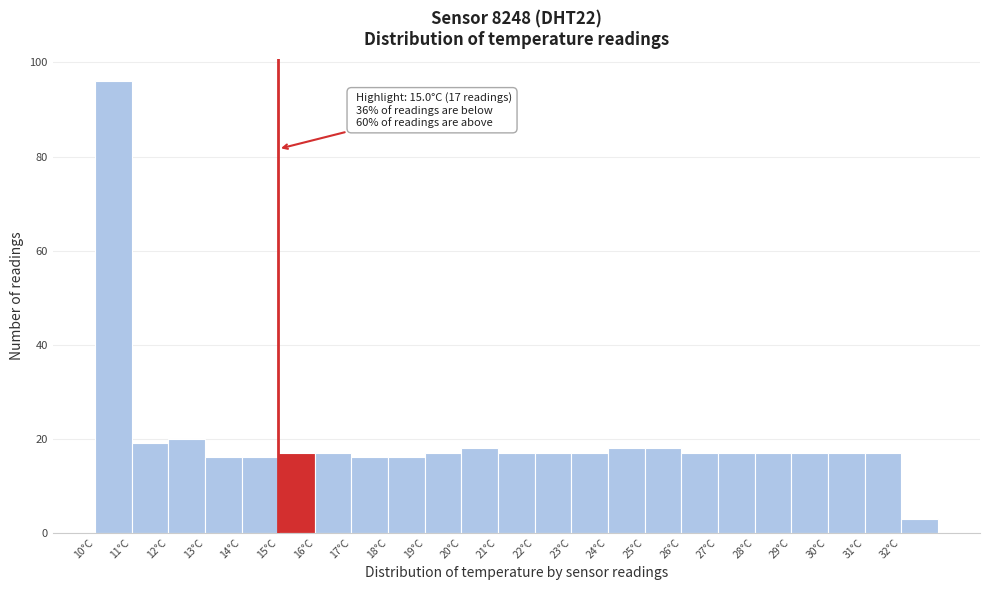

Over which range of the x-axis is the bar tallest?

10 to 11